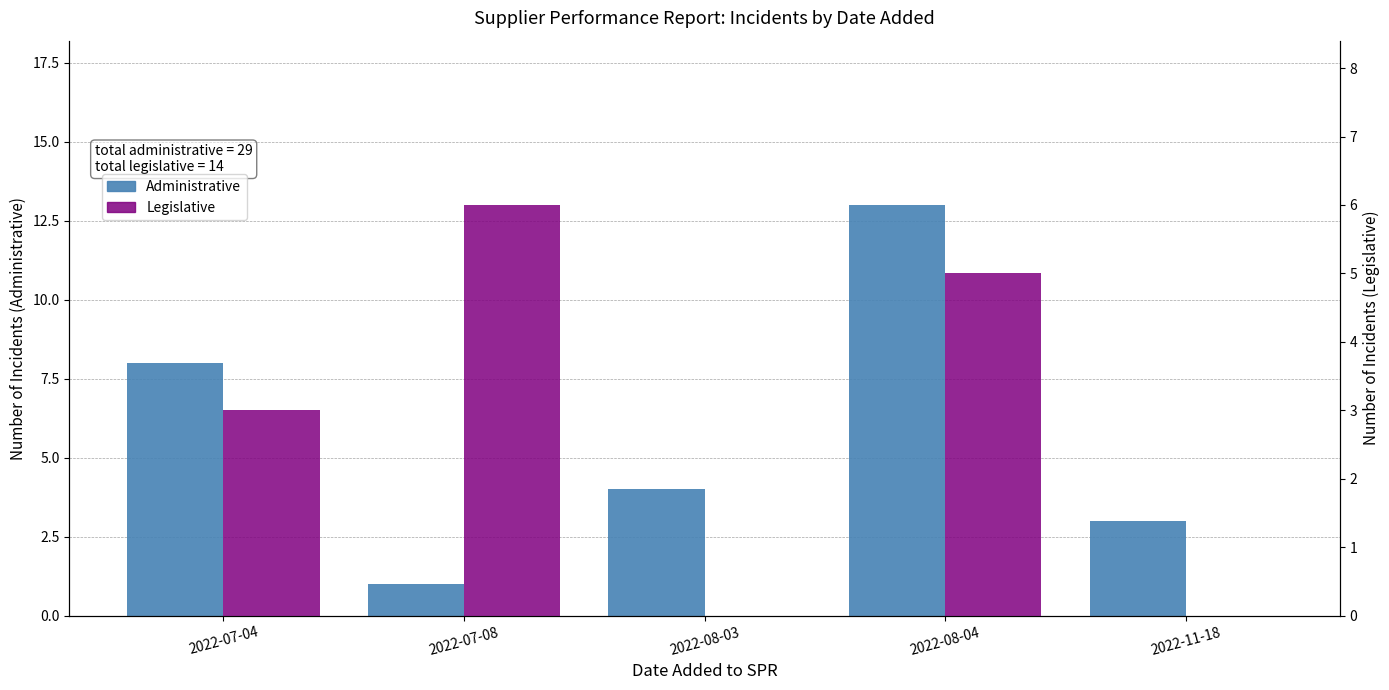

What is the label of the 3rd bar from the left?

2022-08-03